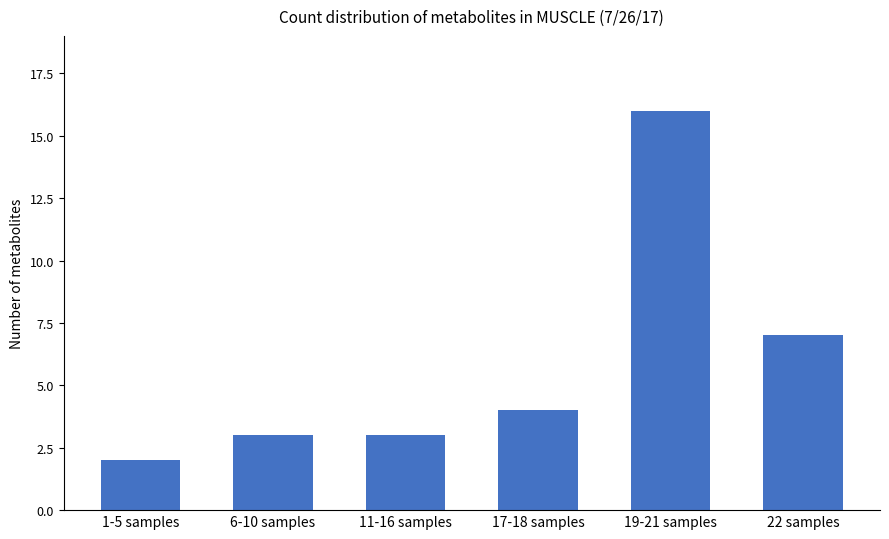

What is the approximate value at 19-21 samples?

16